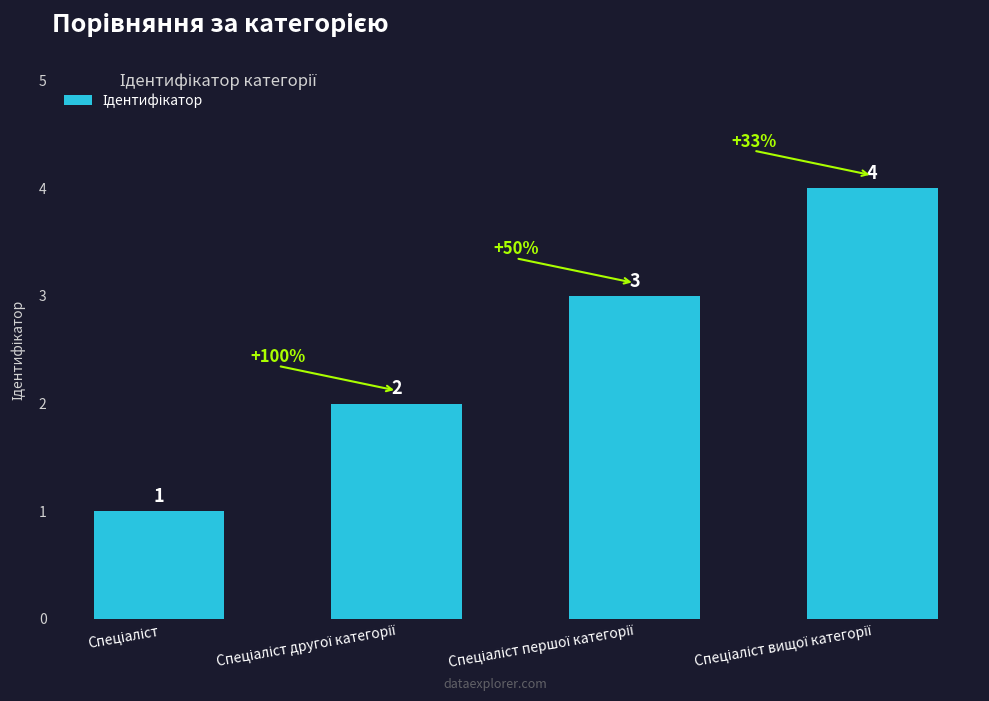

What is the difference between the maximum and minimum values?

3